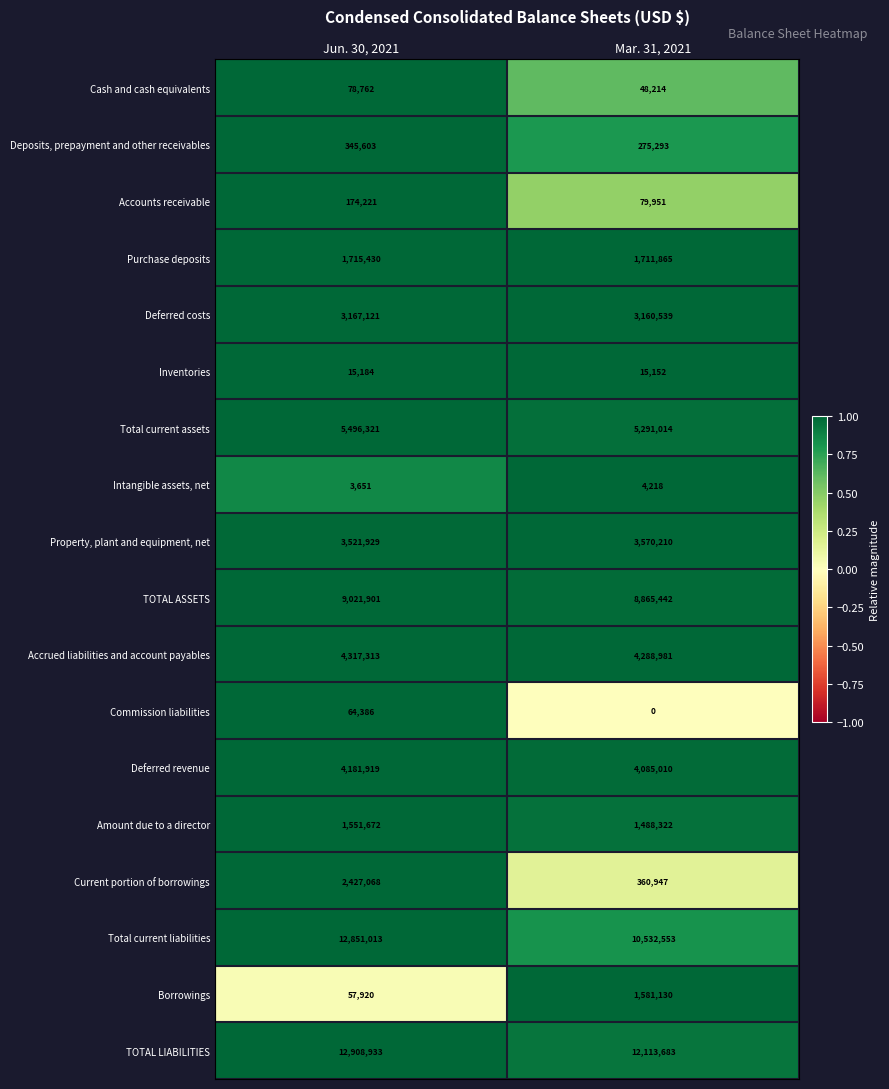

How many series are shown in this chart?

18